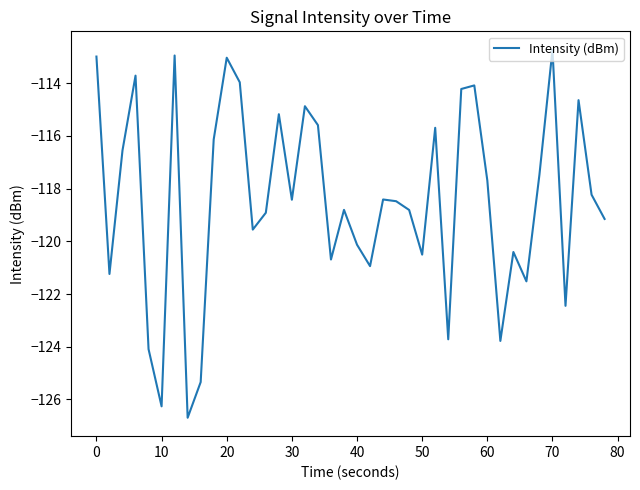

What is the difference between the maximum and minimum values?

14.0